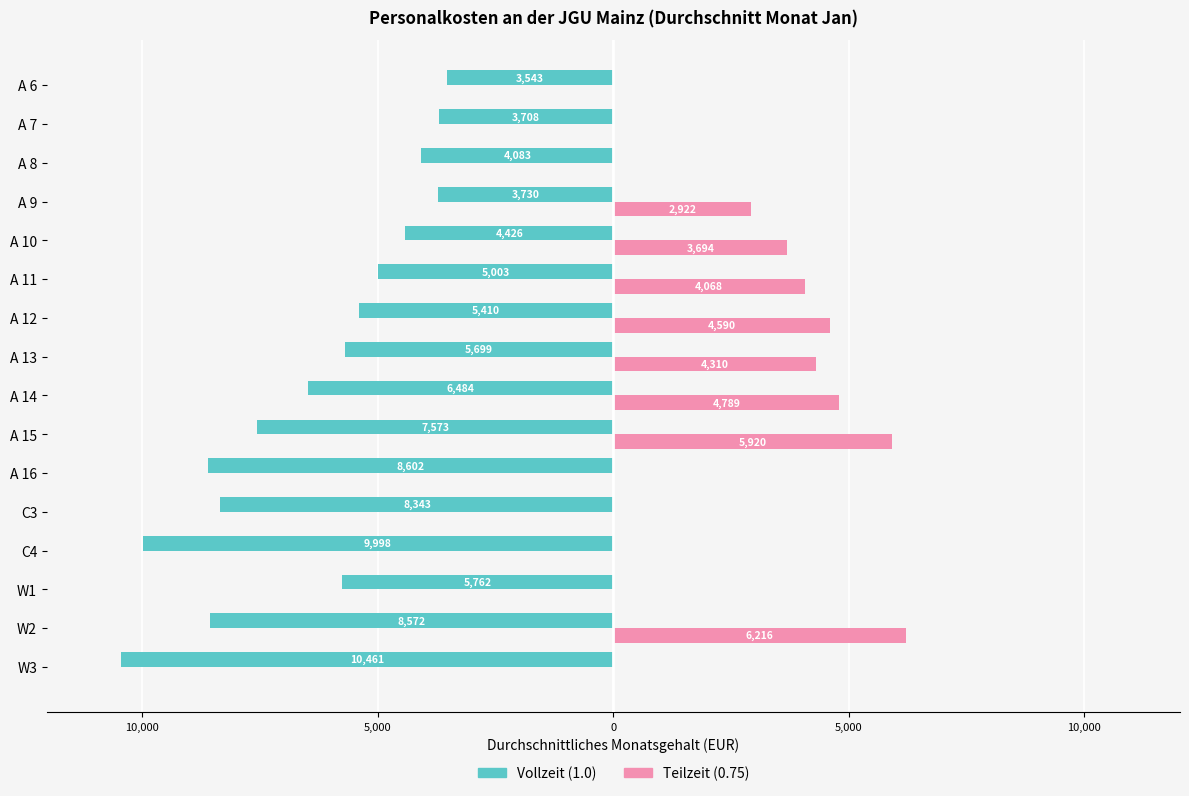

What are all the series names shown in the legend?

Vollzeit (1.0), Teilzeit (0.75)